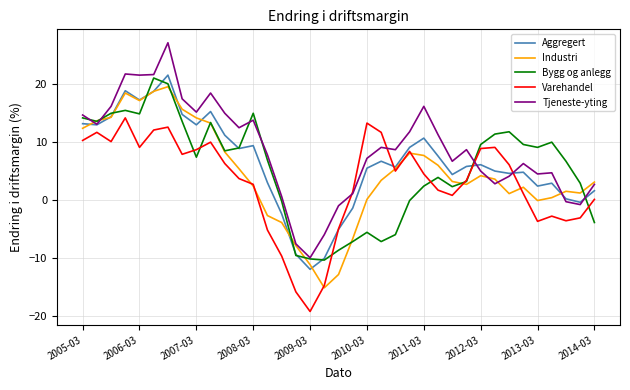

What is the greatest value displayed?

27.2